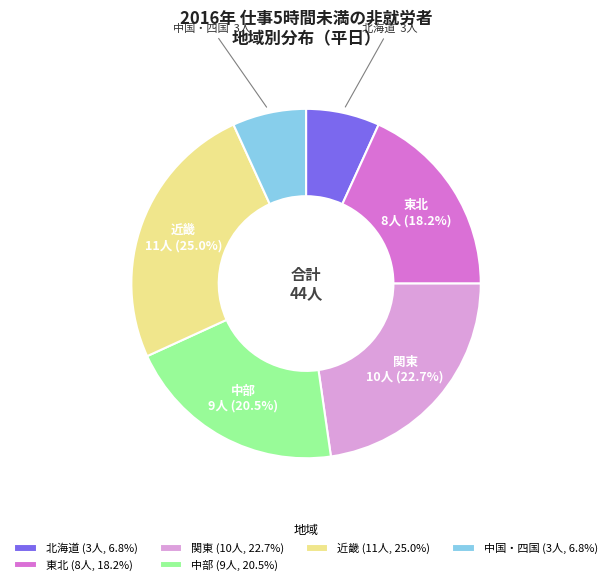

How many slices are in this pie chart?

6